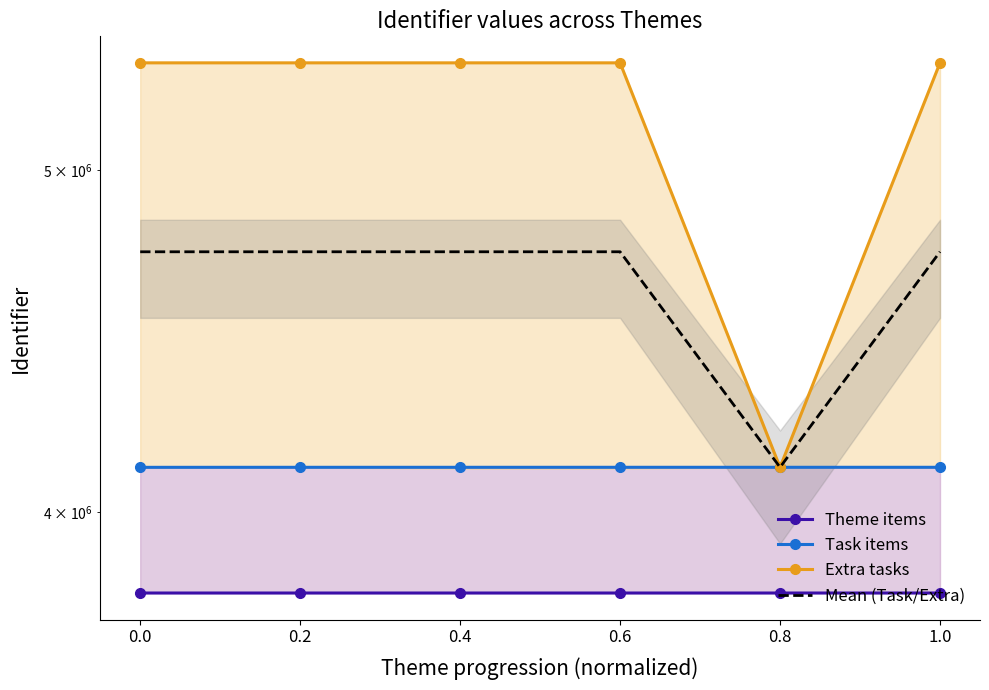

What is the average value of the Mean (Task/Extra) series?

4636687.6